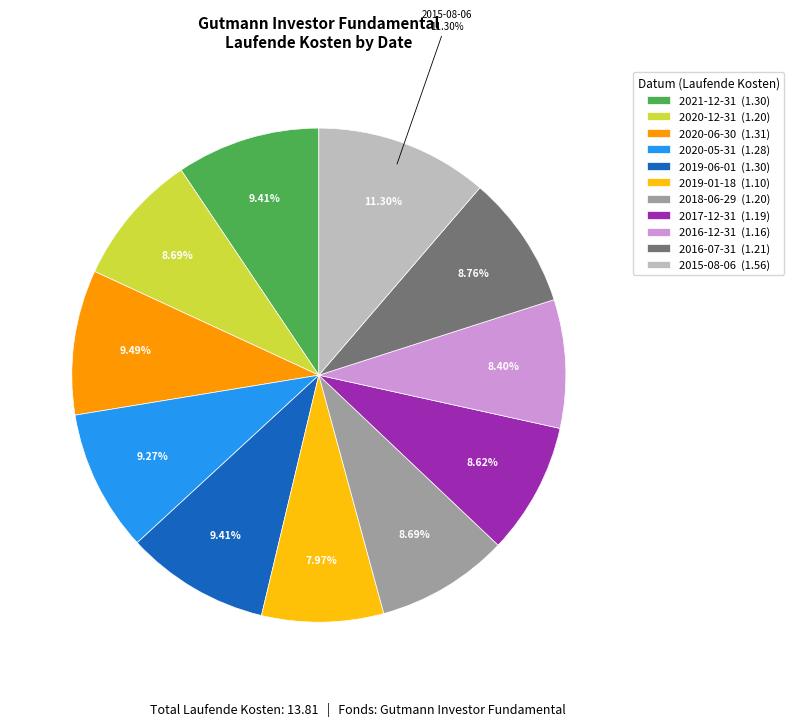

True or false: 2016-12-31 accounts for 20% of the total.

False